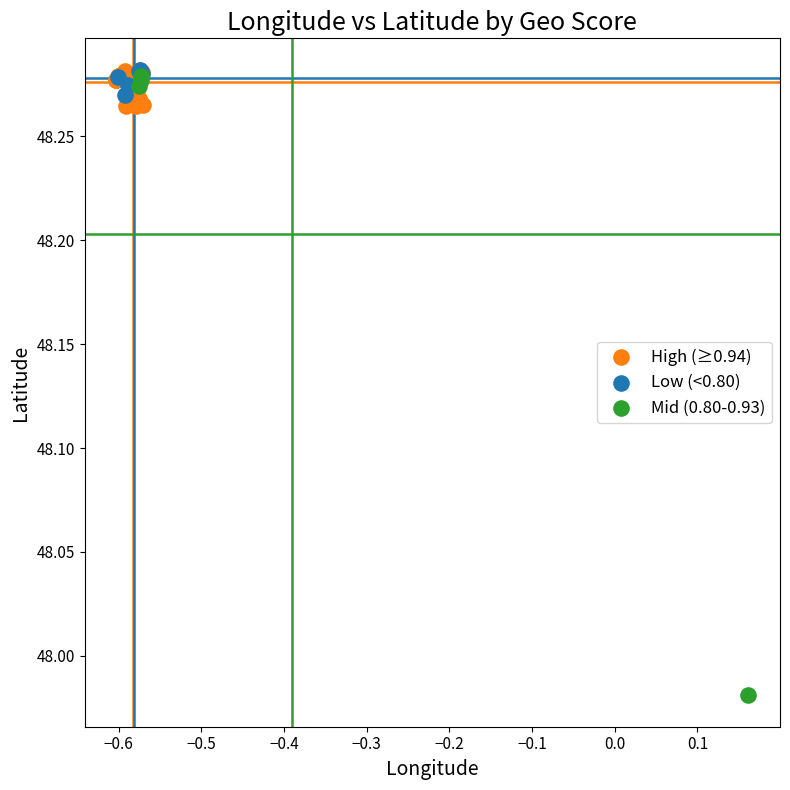

Which series contains the lowest Y value?

Mid (0.80-0.93)